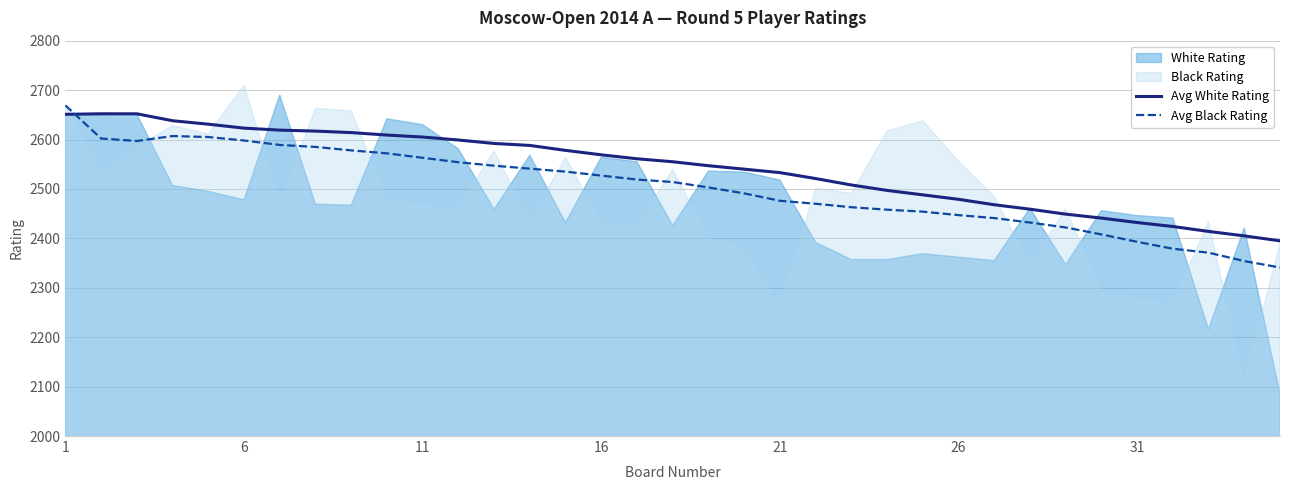

Is it true that Avg Black Rating equals 3543 at 16?

False